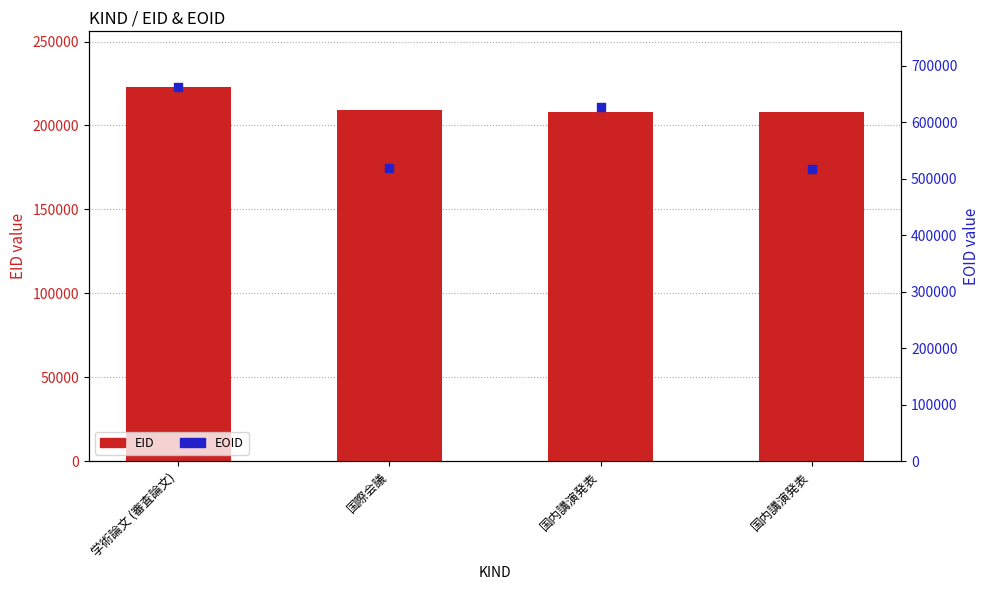

Which series has the widest spread of Y values?

EOID